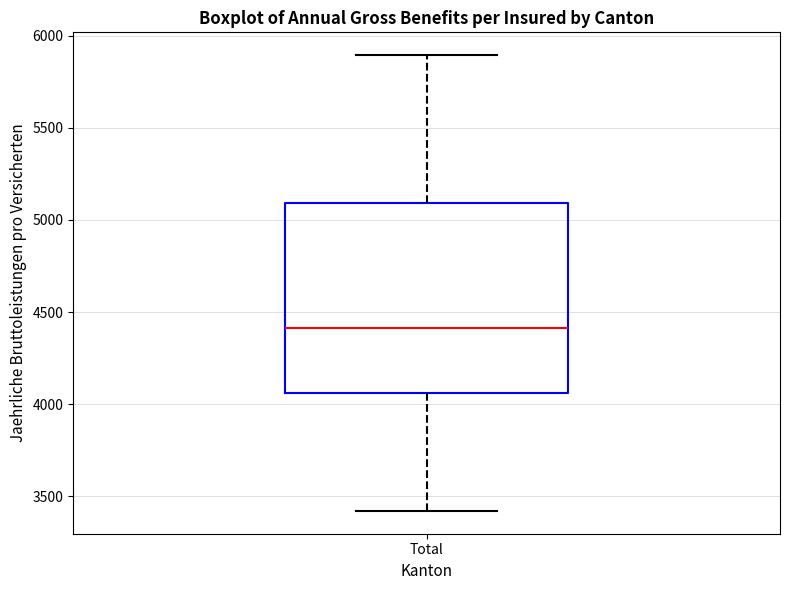

Where does the median line of the box for Total sit on the y-axis? The values are not printed on the chart, so give them approximately, as read against the axis.

4400